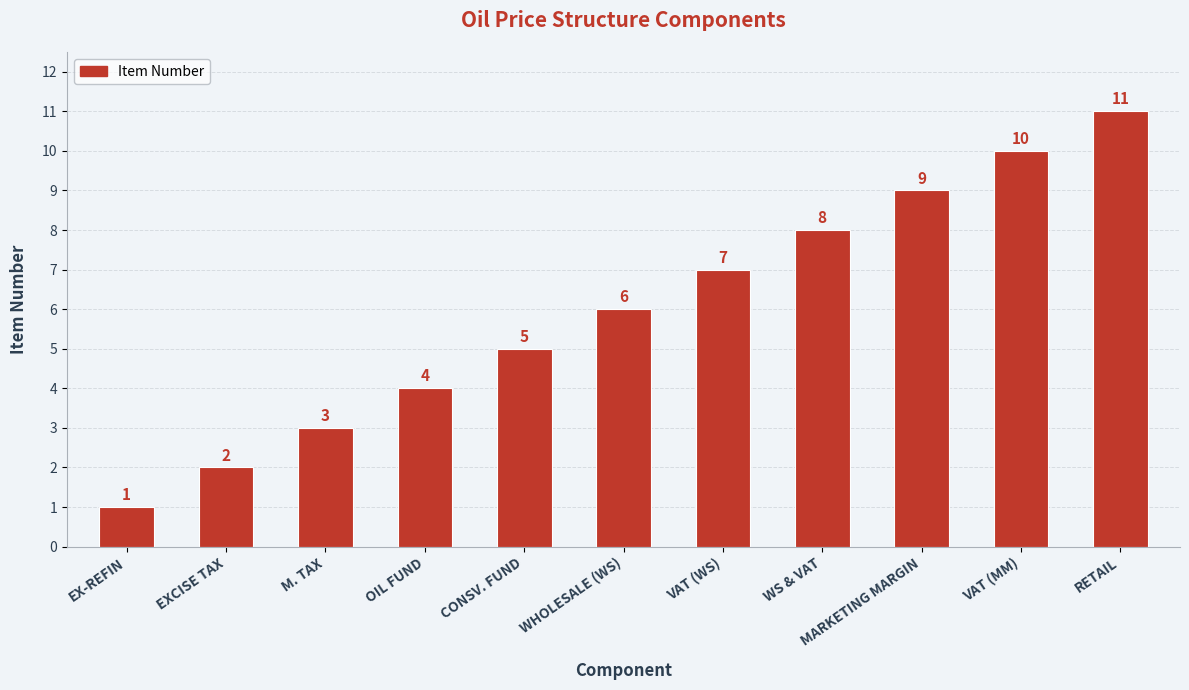

What is the greatest value displayed?

11